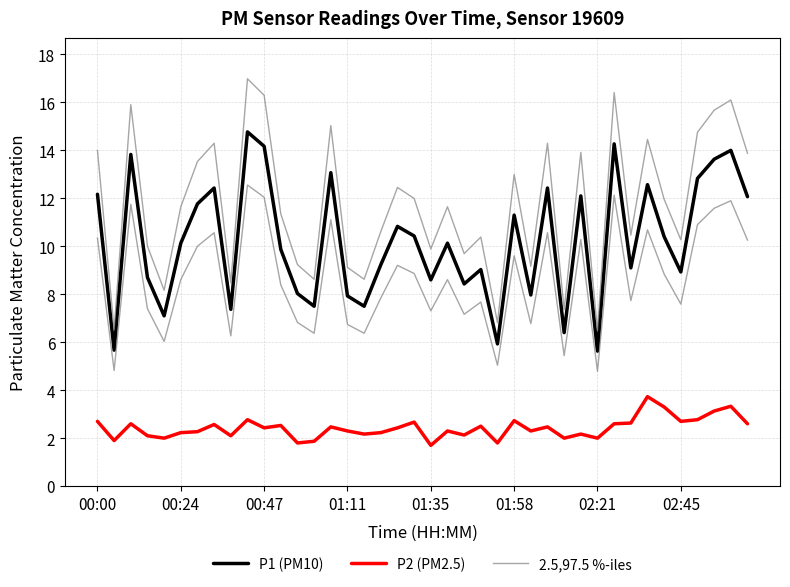

What is the lowest value of the P1 (PM10) series?

5.6